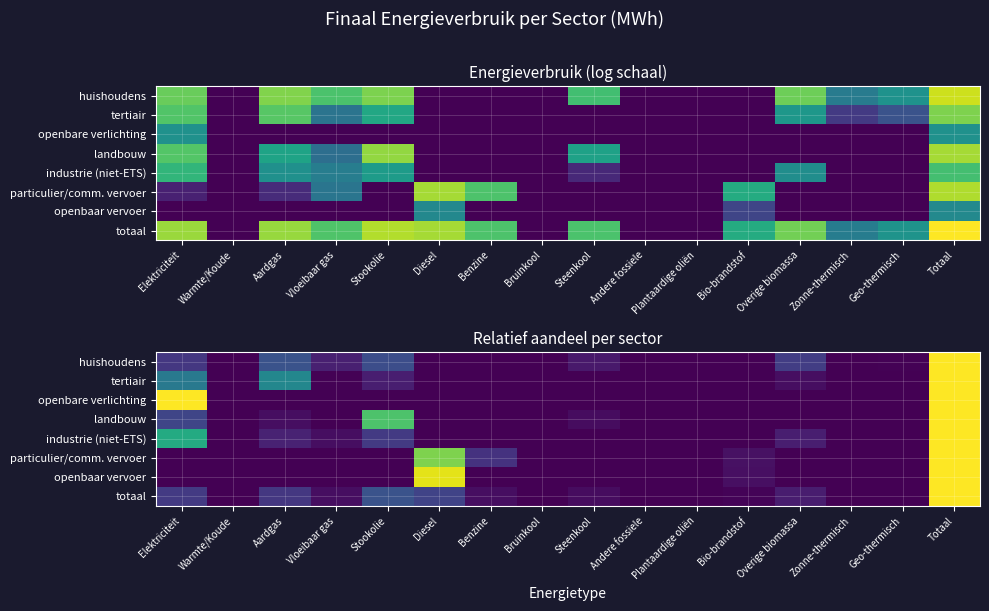

How many positive values does the totaal series have?

12